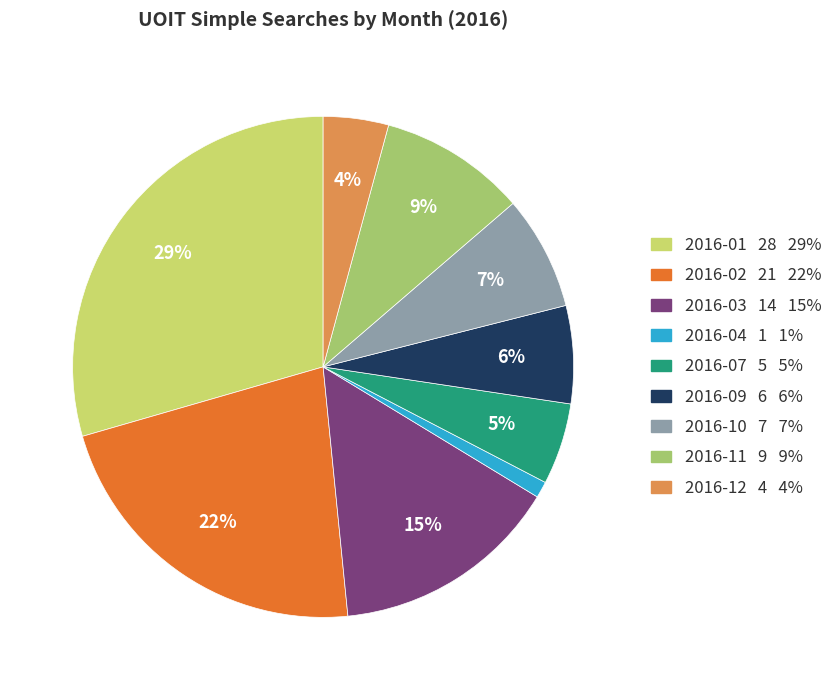

Does any single category account for the majority?

No